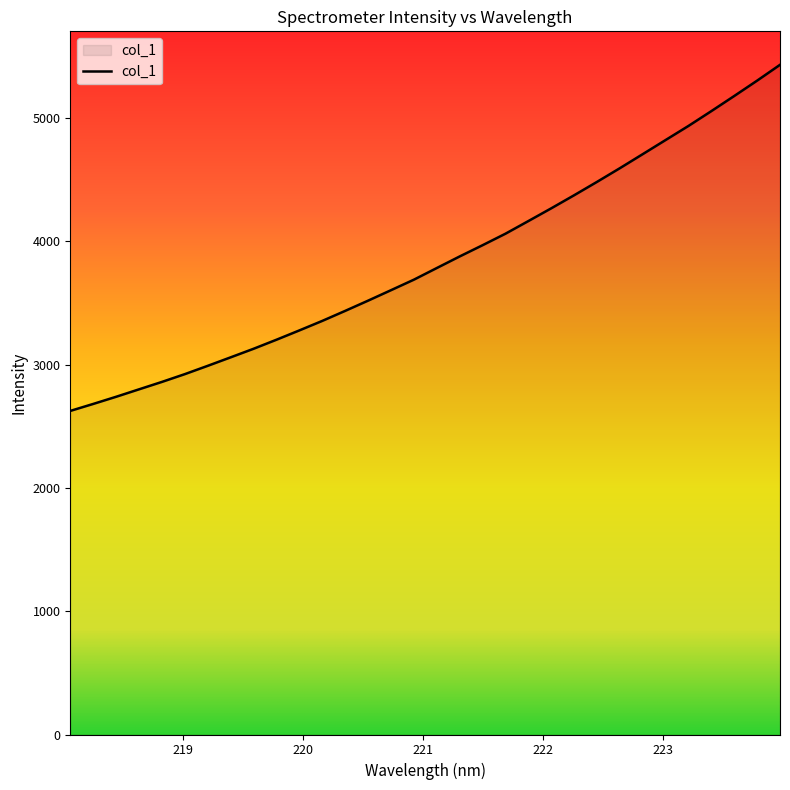

What is the maximum value shown in the chart?

5431.7